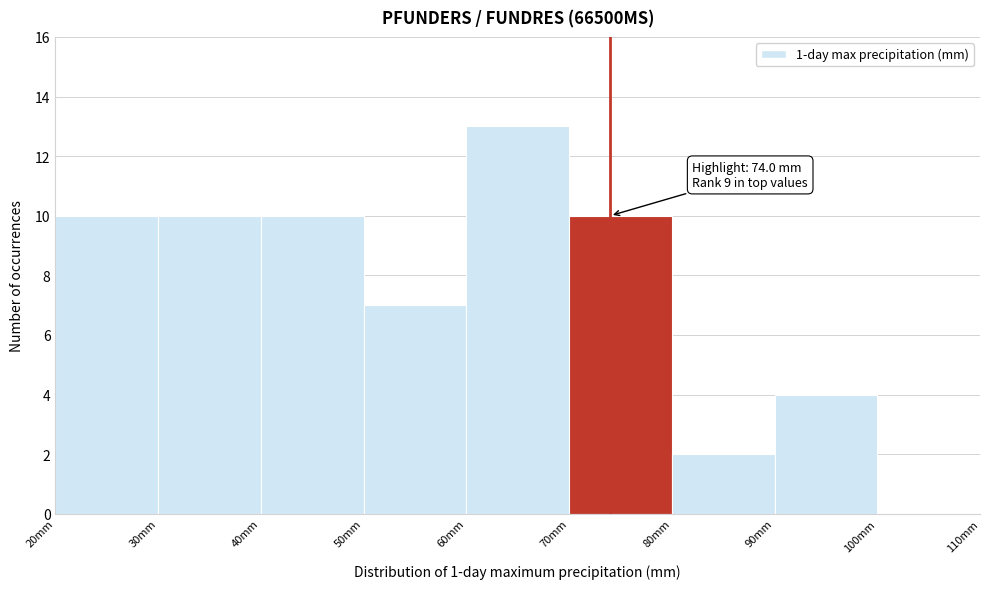

Over which range of the x-axis is the bar tallest?

60 to 70